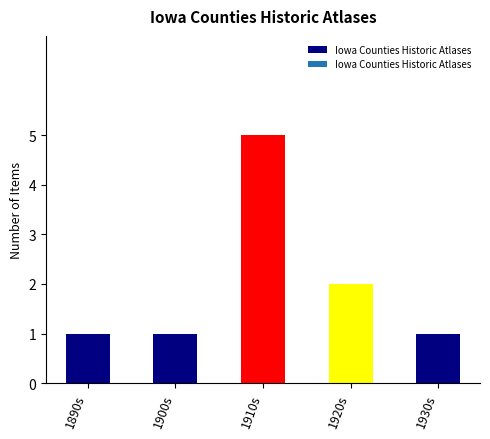

What is the label of the 1st bar from the right?

1930s